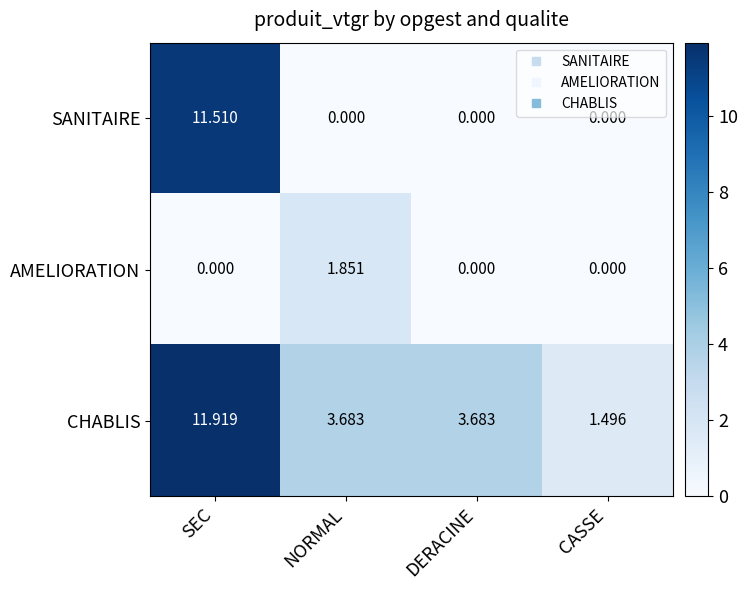

At which label does CHABLIS first exceed 3?

SEC